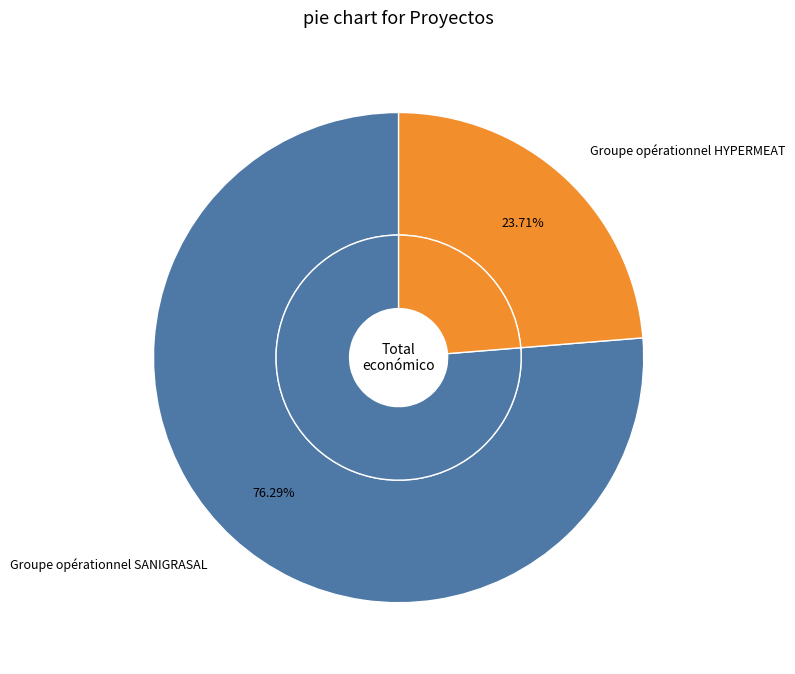

Is it true that Groupe opérationnel HYPERMEAT is 24% of the pie?

True